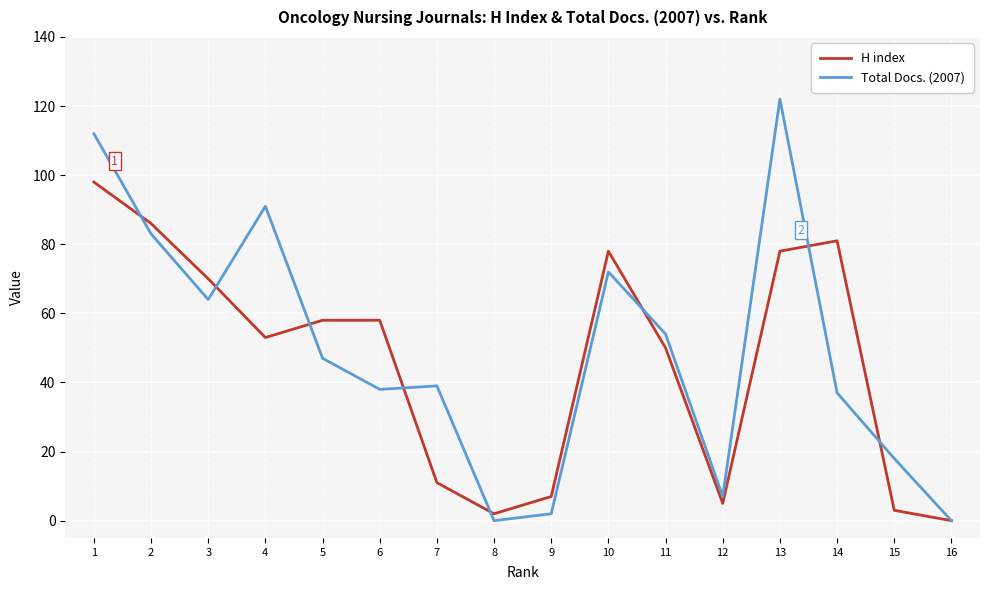

True or false: Total Docs. (2007) and H index intersect in this chart.

True